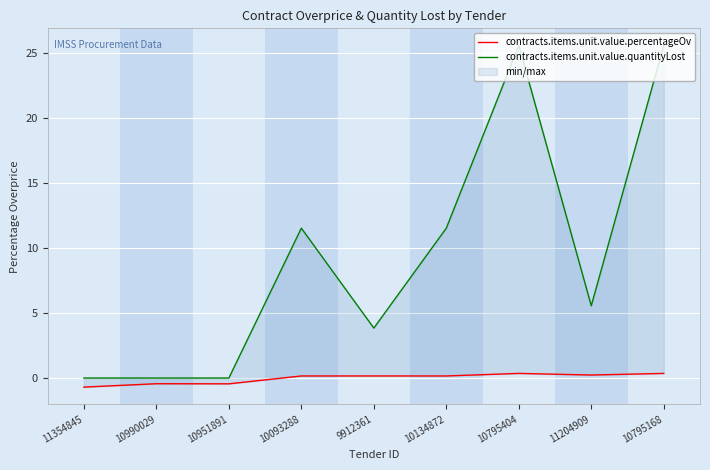

Which category has the lowest value in the contracts.items.unit.value.quantityLost series?

11354845